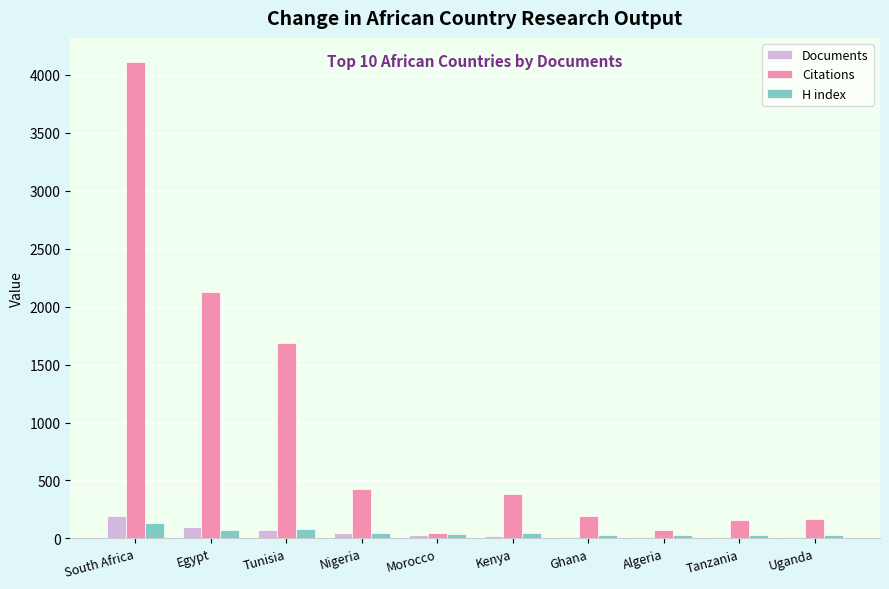

What is the greatest value displayed?

4114